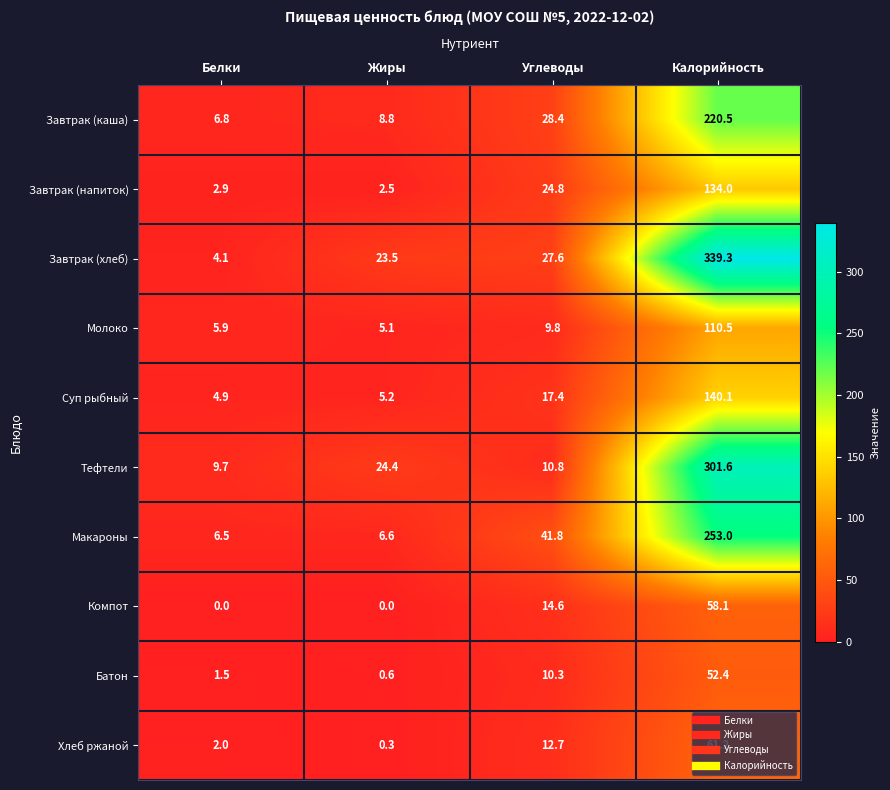

How many series are shown in this chart?

10